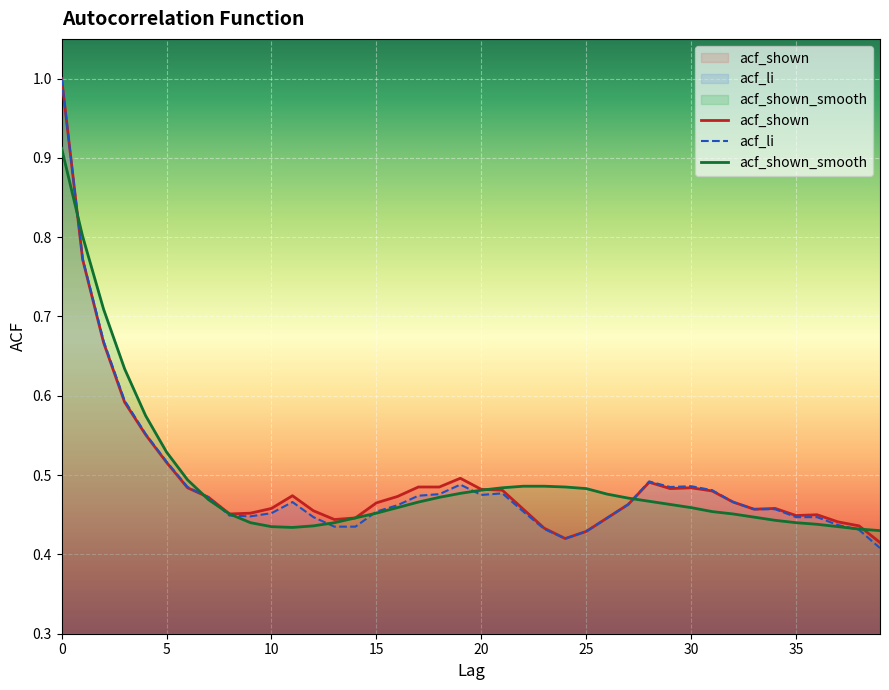

List the labels in order of acf_li value, smallest first.

39, 24, 25, 38, 23, 13, 14, 37, 26, 12, 35, 36, 9, 8, 10, 15, 22, 33, 34, 16, 27, 11, 32, 7, 17, 20, 18, 21, 31, 6, 29, 30, 19, 28, 5, 4, 3, 2, 1, 0